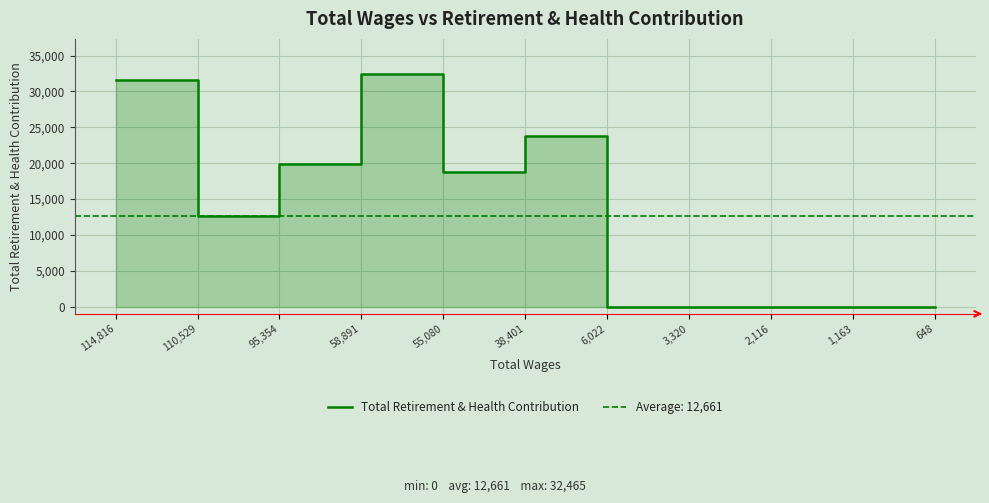

True or false: there are more than 2 points higher than both neighbors.

False